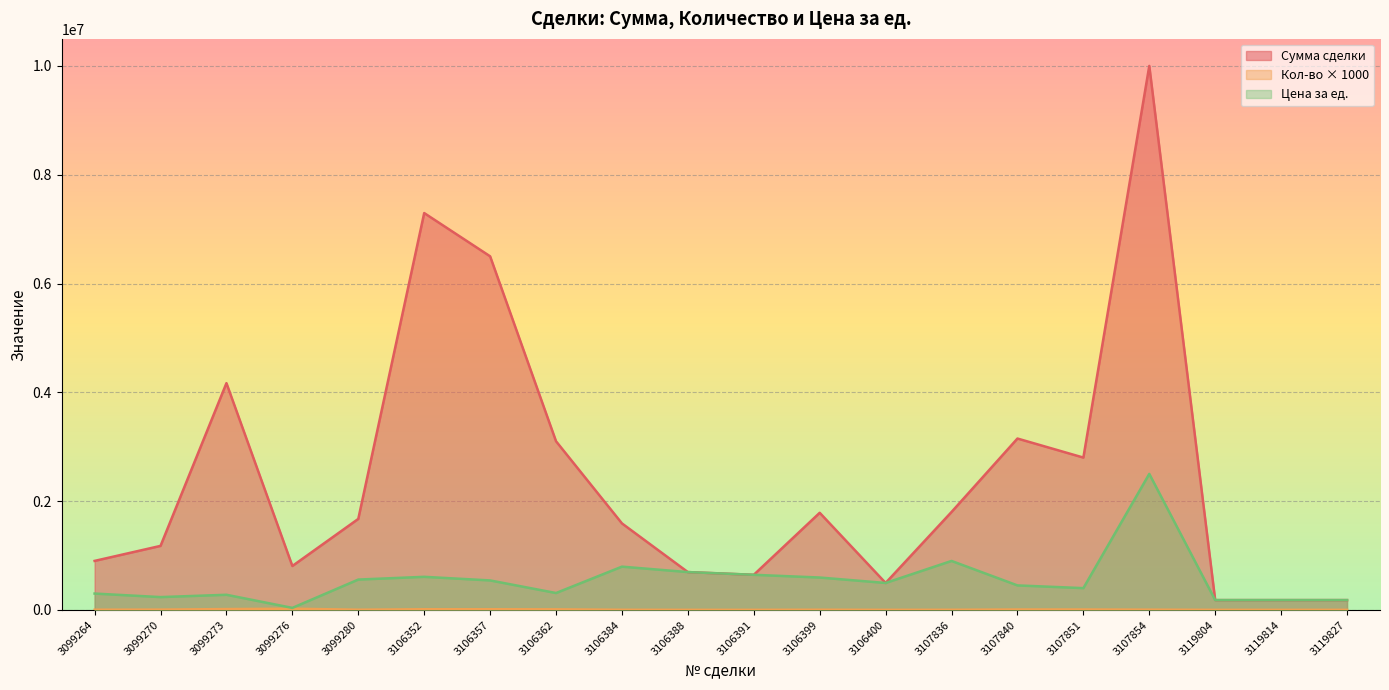

What is the approximate value of Сумма сделки at 3106357, to the nearest 10?

6500040